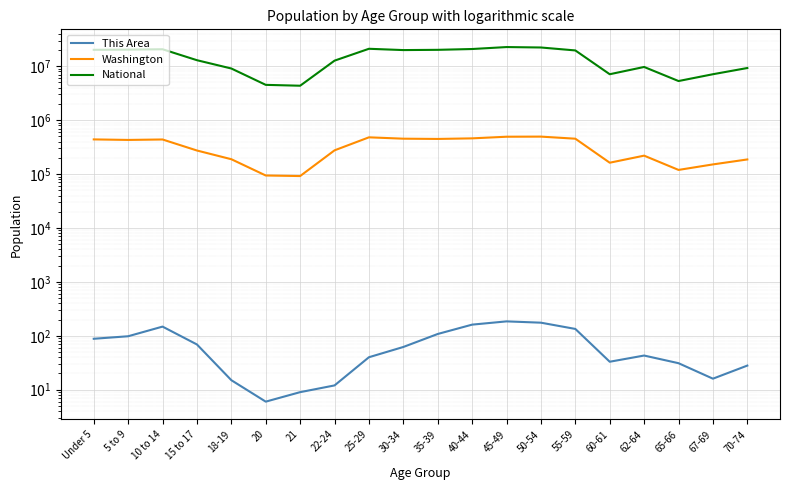

Reading right to left, extract all data points from this chart.

This Area: 28	16	31	43	33	134	175	185	161	108	62	40	12	9	6	15	69	148	98	88
Washington: 186746	151057	119417	219633	162454	453078	495296	492909	459698	448607	453383	480398	275543	91883	94086	188541	273587	438233	429877	439657
National: 9278166	7115361	5319902	9704197	7113727	19664805	22298125	22708591	20890964	20179642	19962099	21101849	12712576	4354294	4519129	9086089	12954254	20677194	20348657	20201362